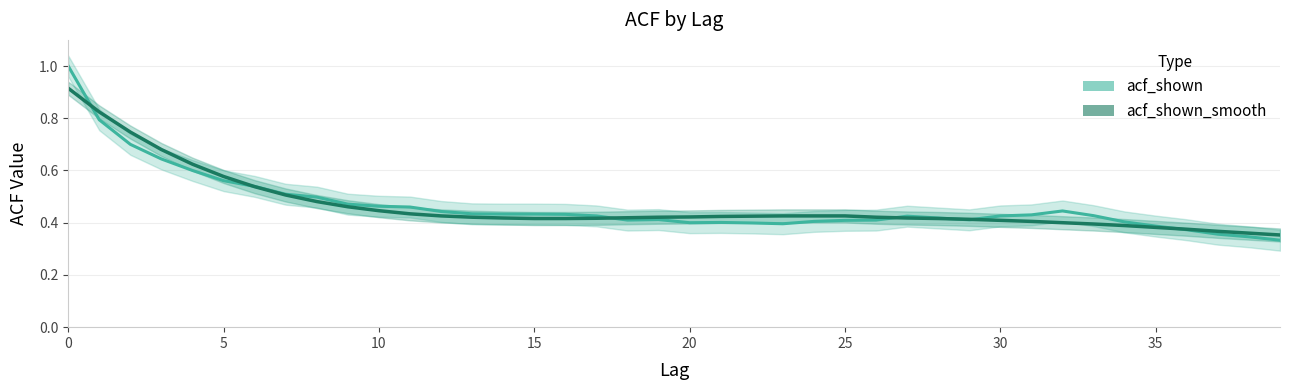

Which has a higher value, 23 or 37?

23